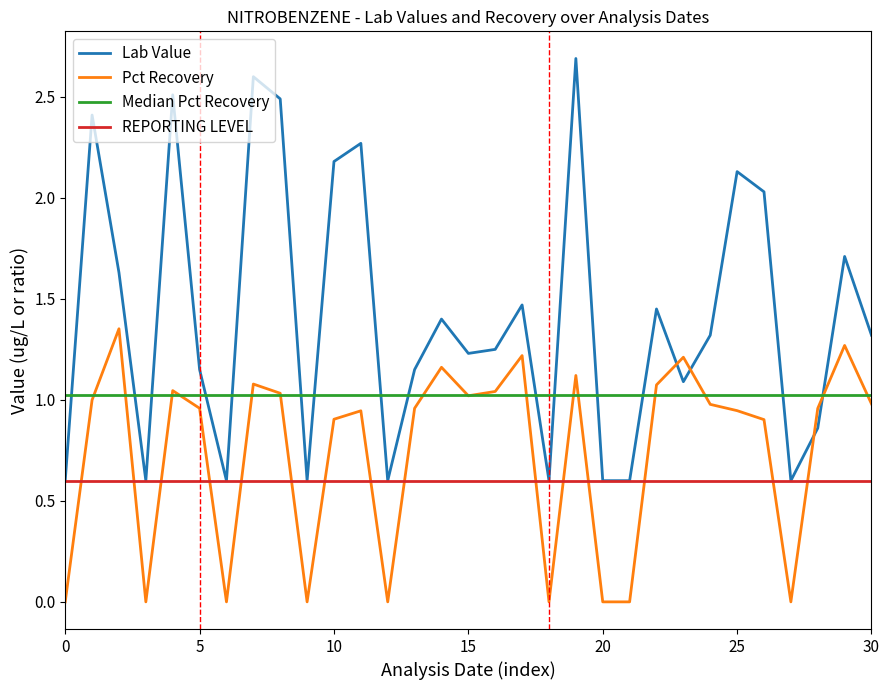

True or false: REPORTING LEVEL and Pct Recovery intersect in this chart.

True